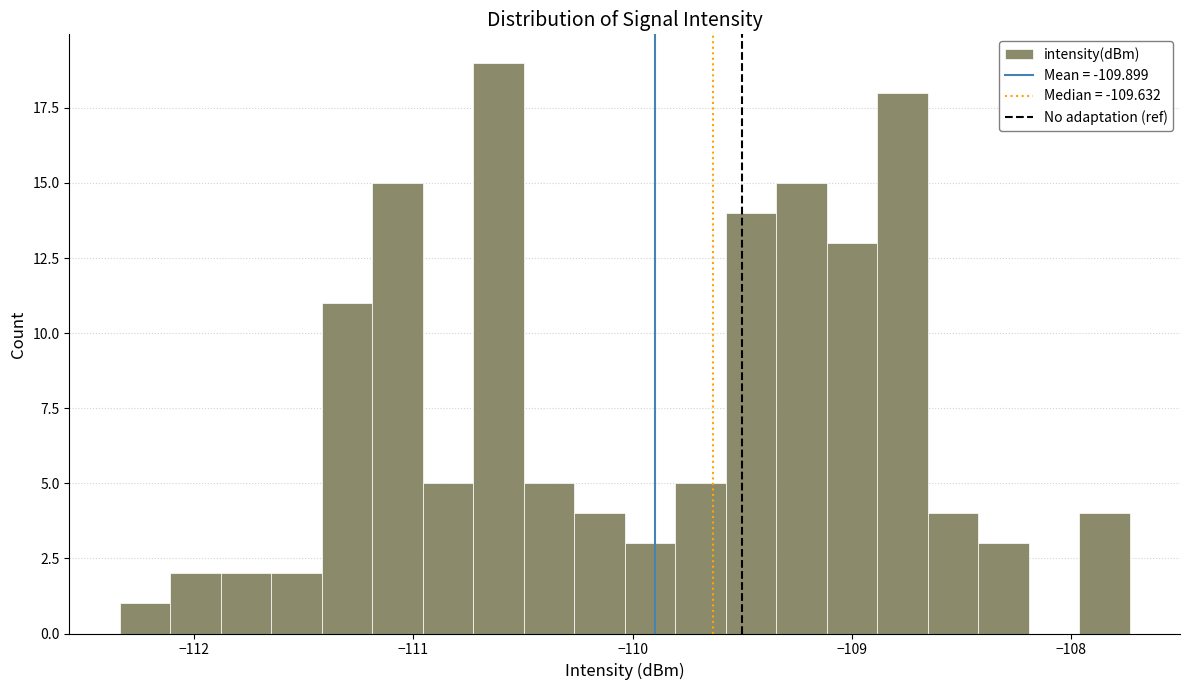

Around what value on the x-axis is the tallest bar? Give the approximate position of its centre, as read against the axis.

-110.6